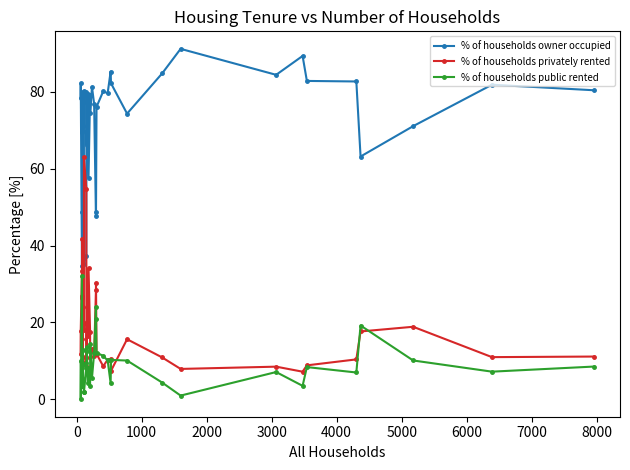

At how many categories does at least one series exceed 73?

27